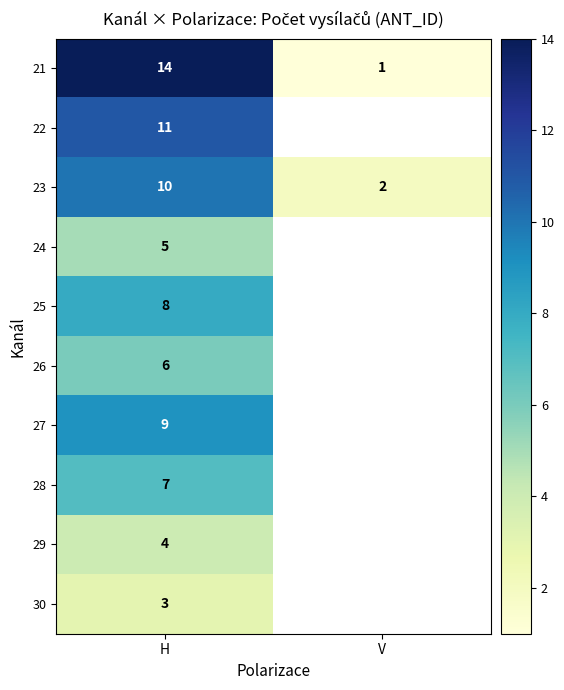

True or false: 21 has a value of 14 at H.

True